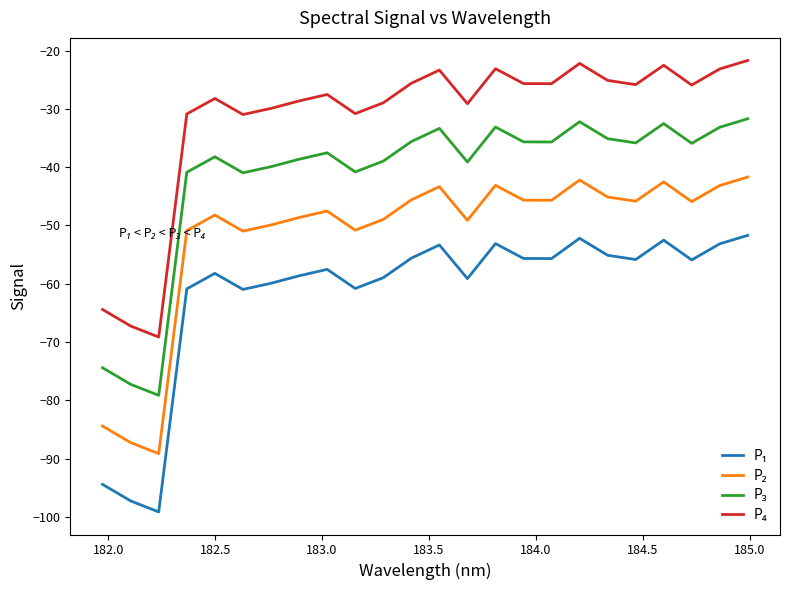

Does the chart have visible grid lines?

No